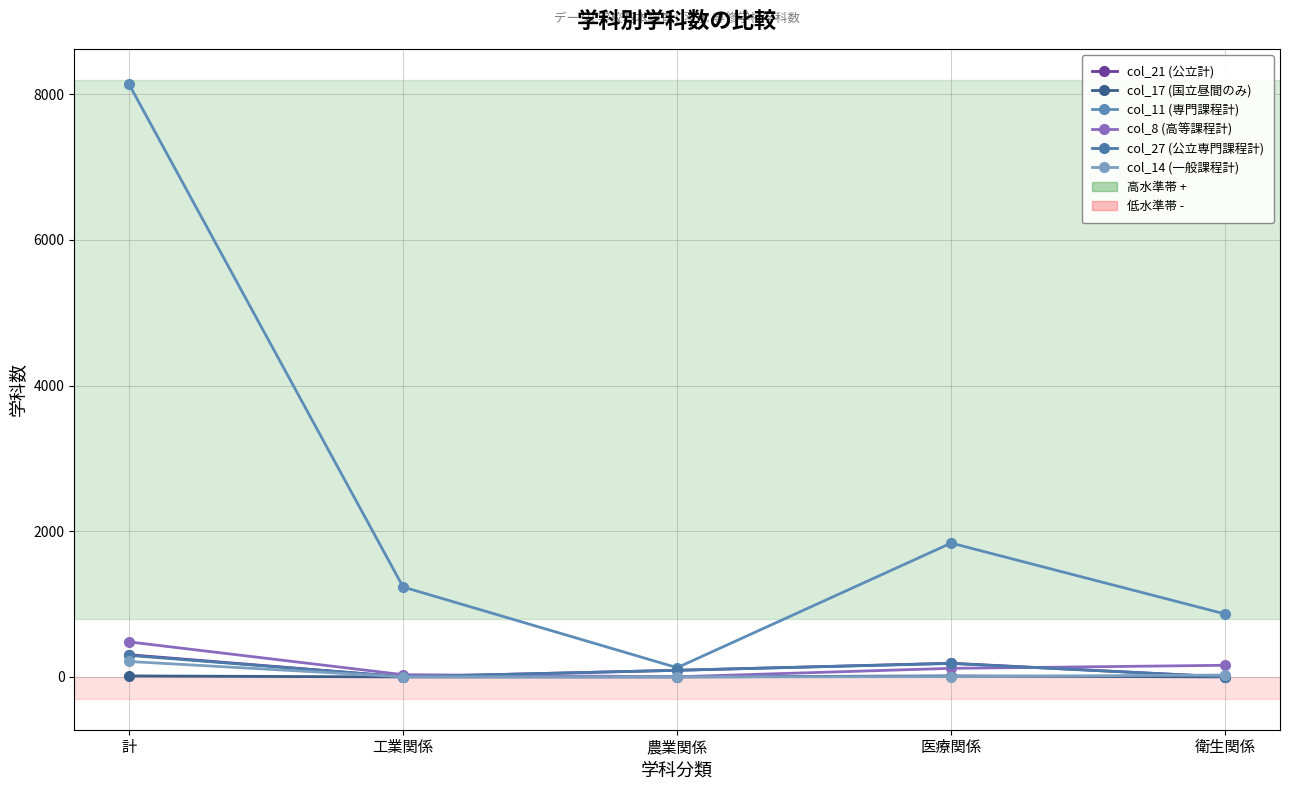

At which category is the sum across all series the highest?

計